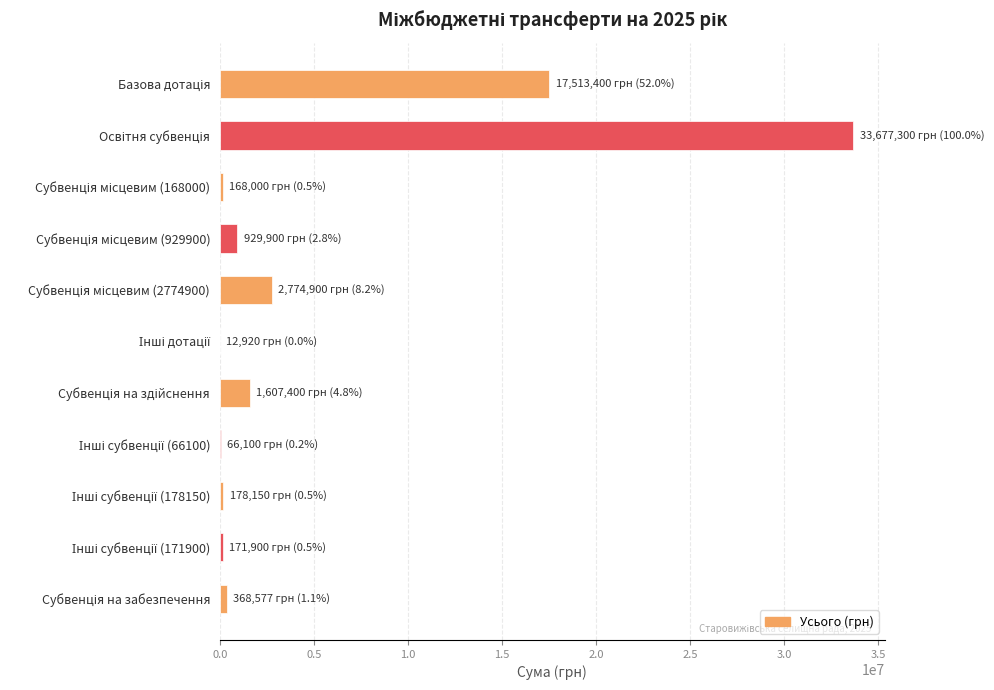

What is the greatest value displayed?

33677300.0